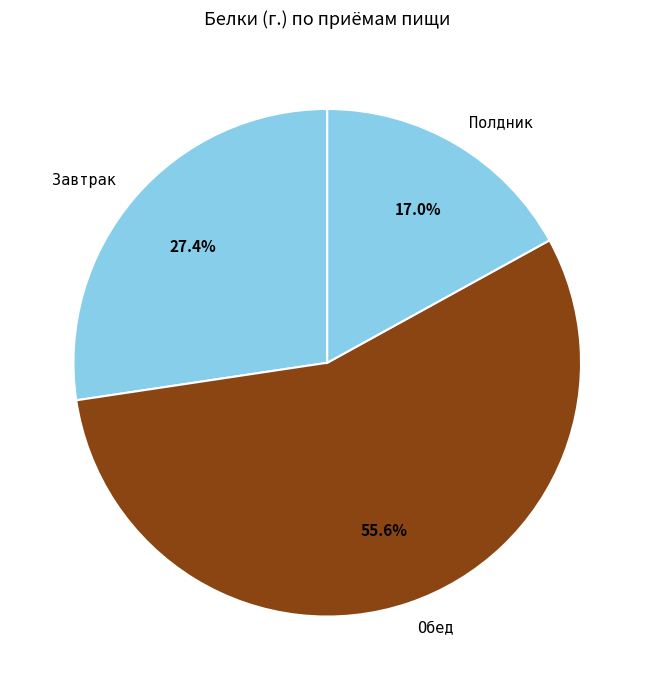

To the nearest percent, what is the difference between the largest and smallest slice percentages?

39%